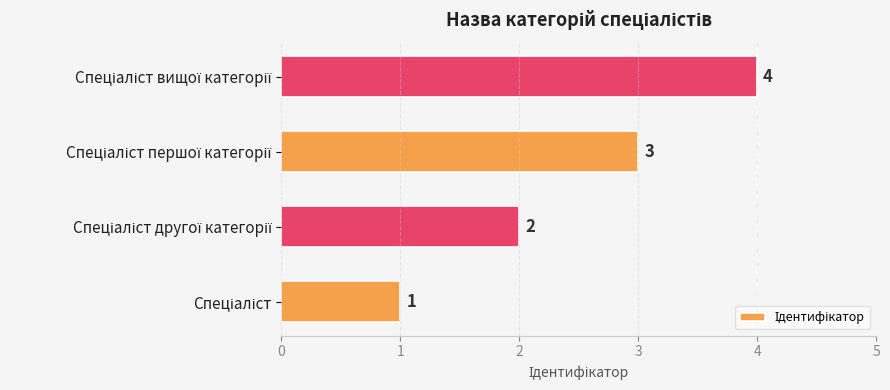

How many values are between 2 and 4?

3